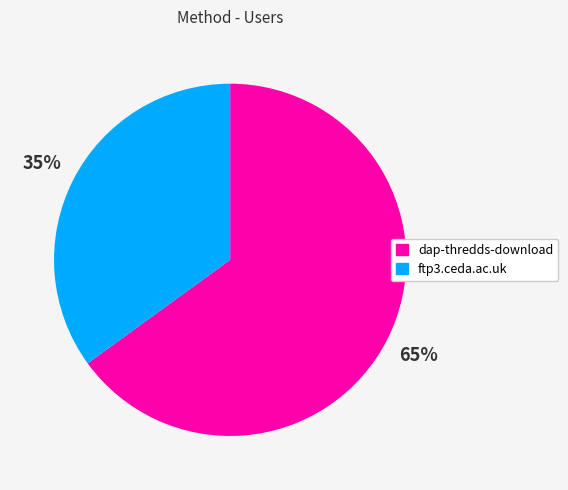

To the nearest percent, what is the combined percentage of ftp3.ceda.ac.uk and dap-thredds-download?

100%